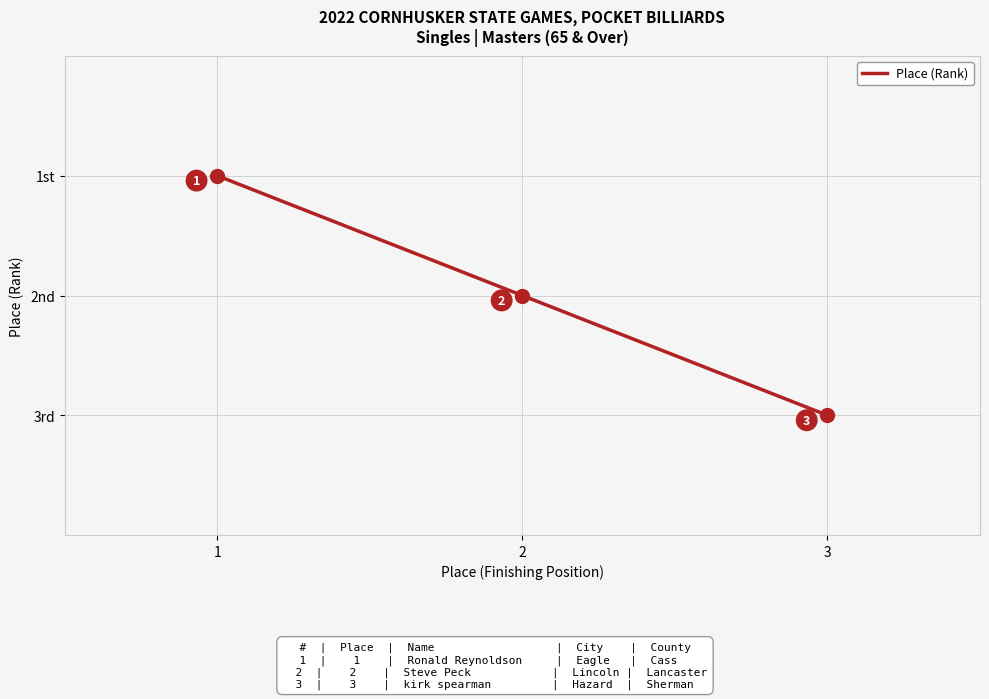

True or false: the data shows 2 at 2.

True